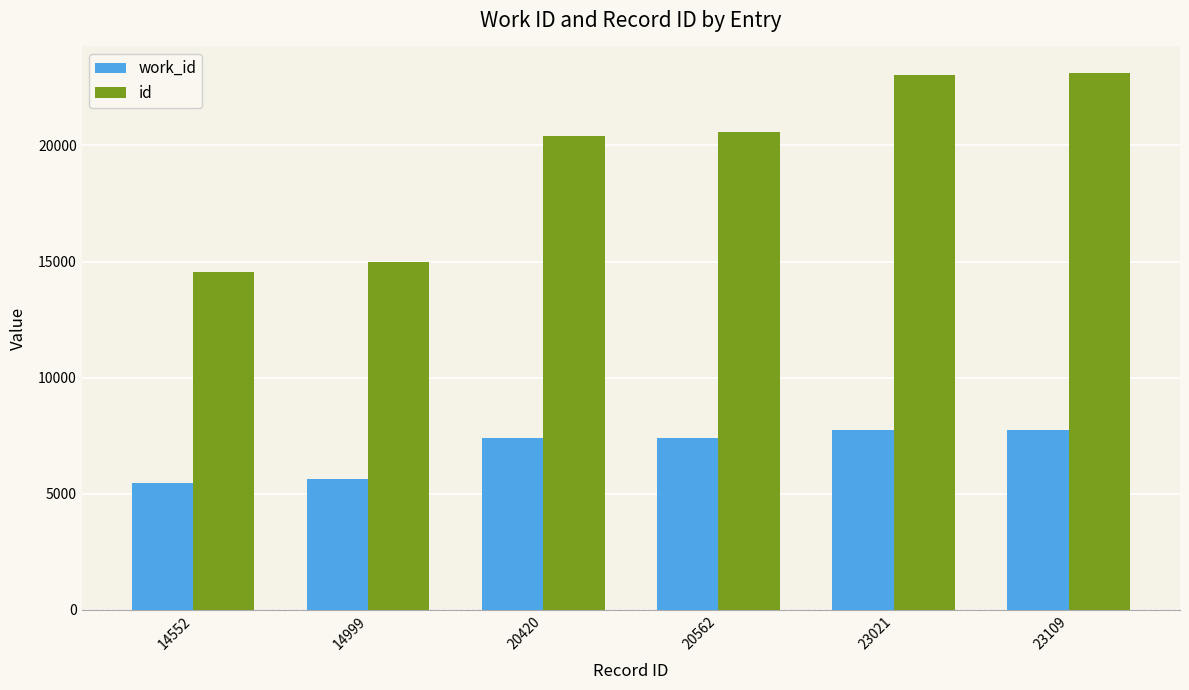

Which series has the largest range (max minus min)?

id